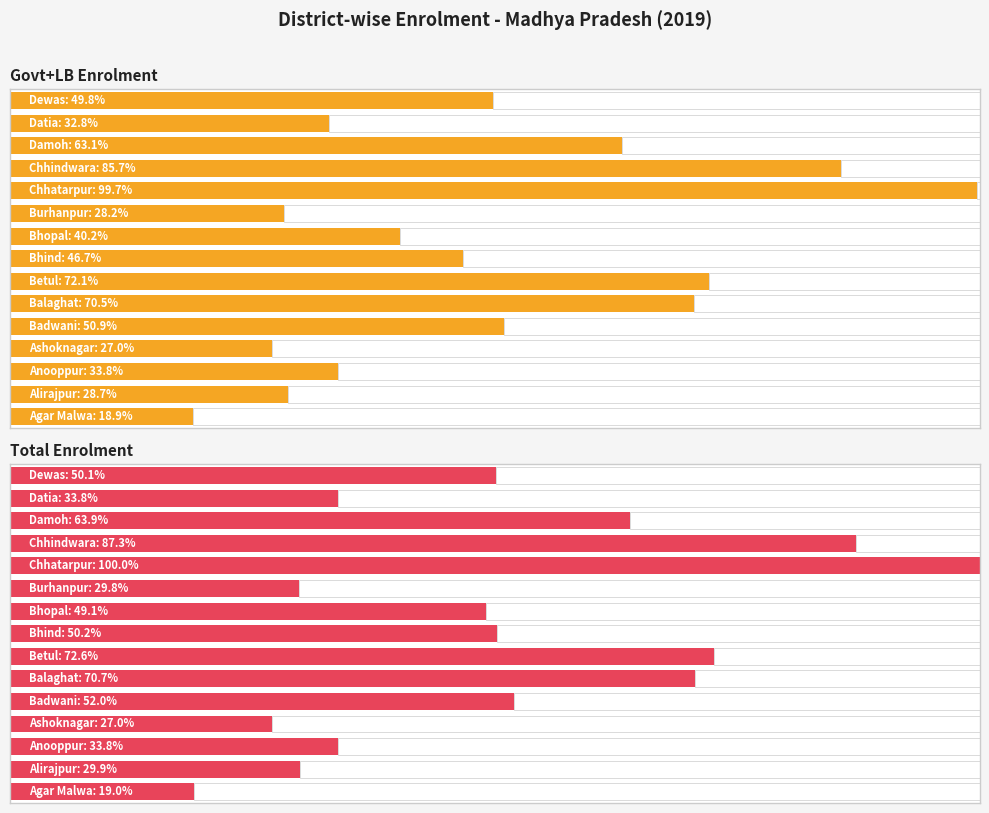

What is the label of the 15th bar from the right?

Agar Malwa